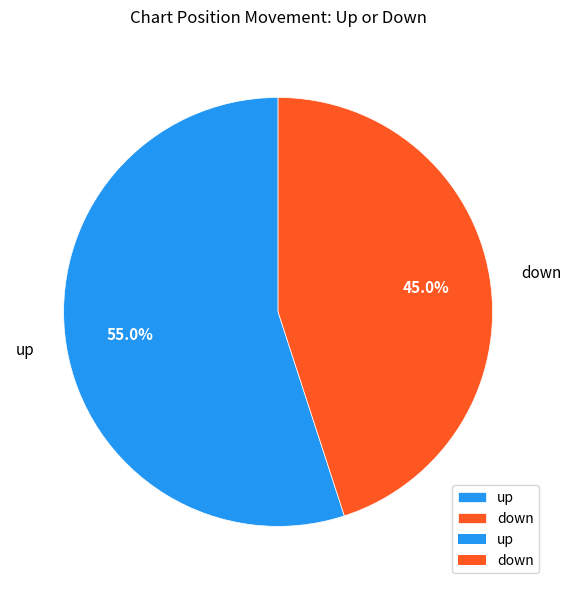

Rank the categories by value from lowest to highest.

down, up